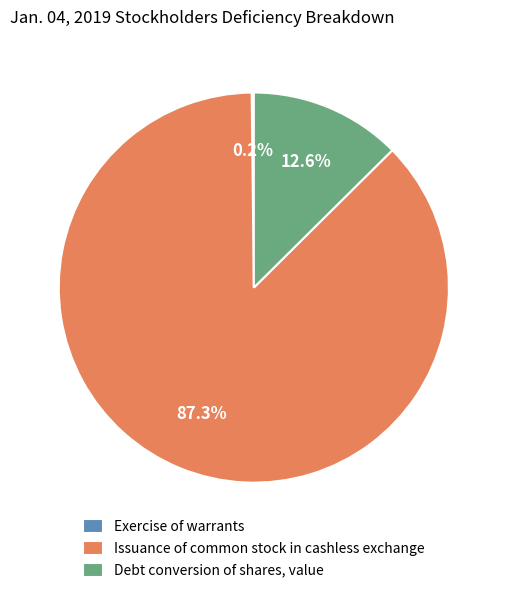

To the nearest percent, what is the difference between the largest and smallest slice percentages?

87%